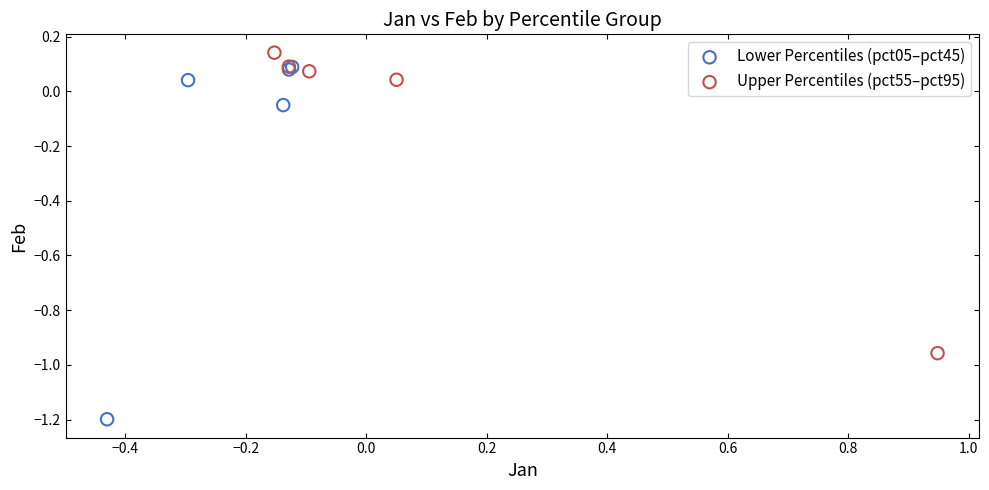

Which series contains the lowest Y value?

Lower Percentiles (pct05–pct45)